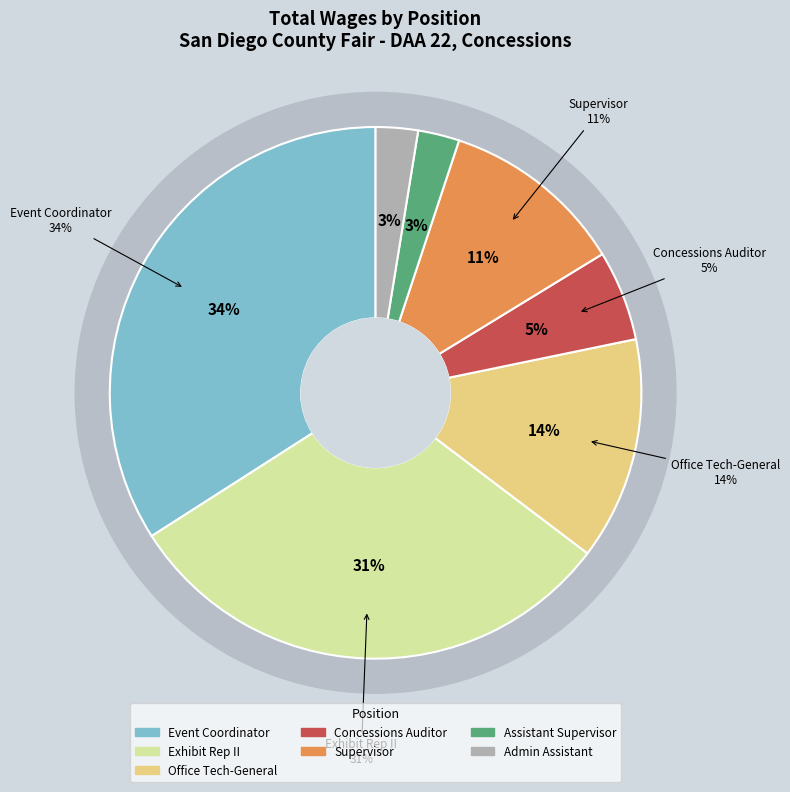

What is the largest slice in the pie chart?

Event Coordinator